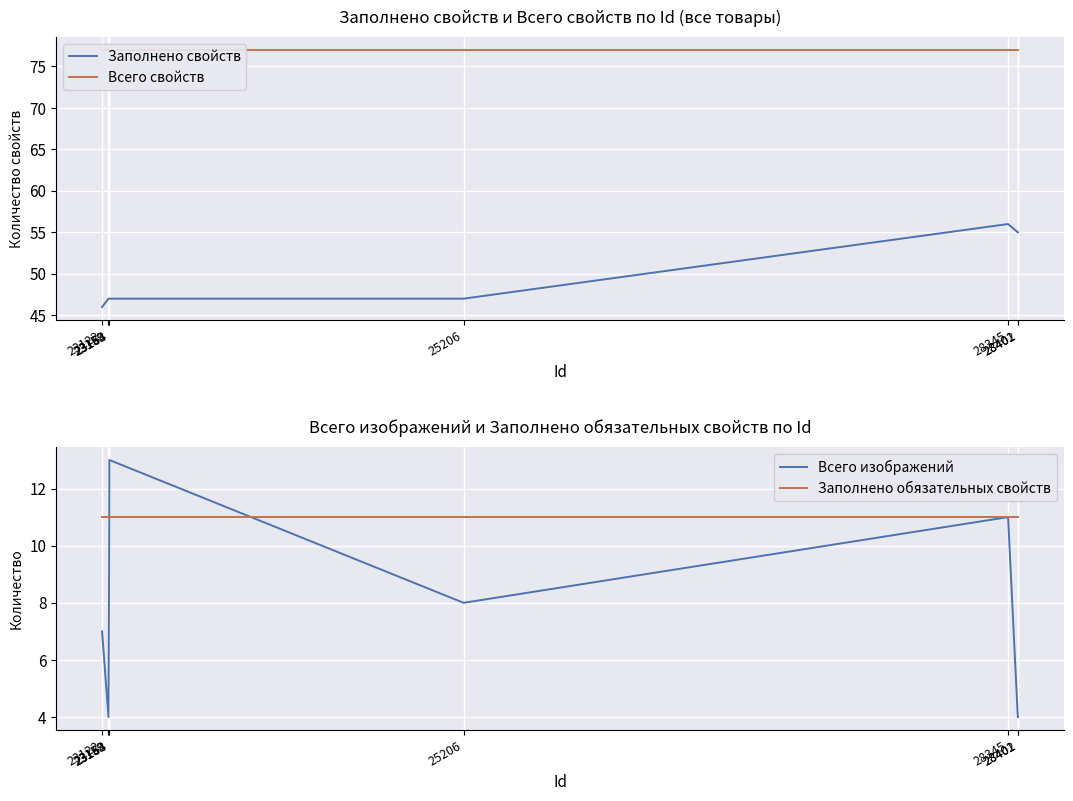

Count the number of categories in the chart.

8